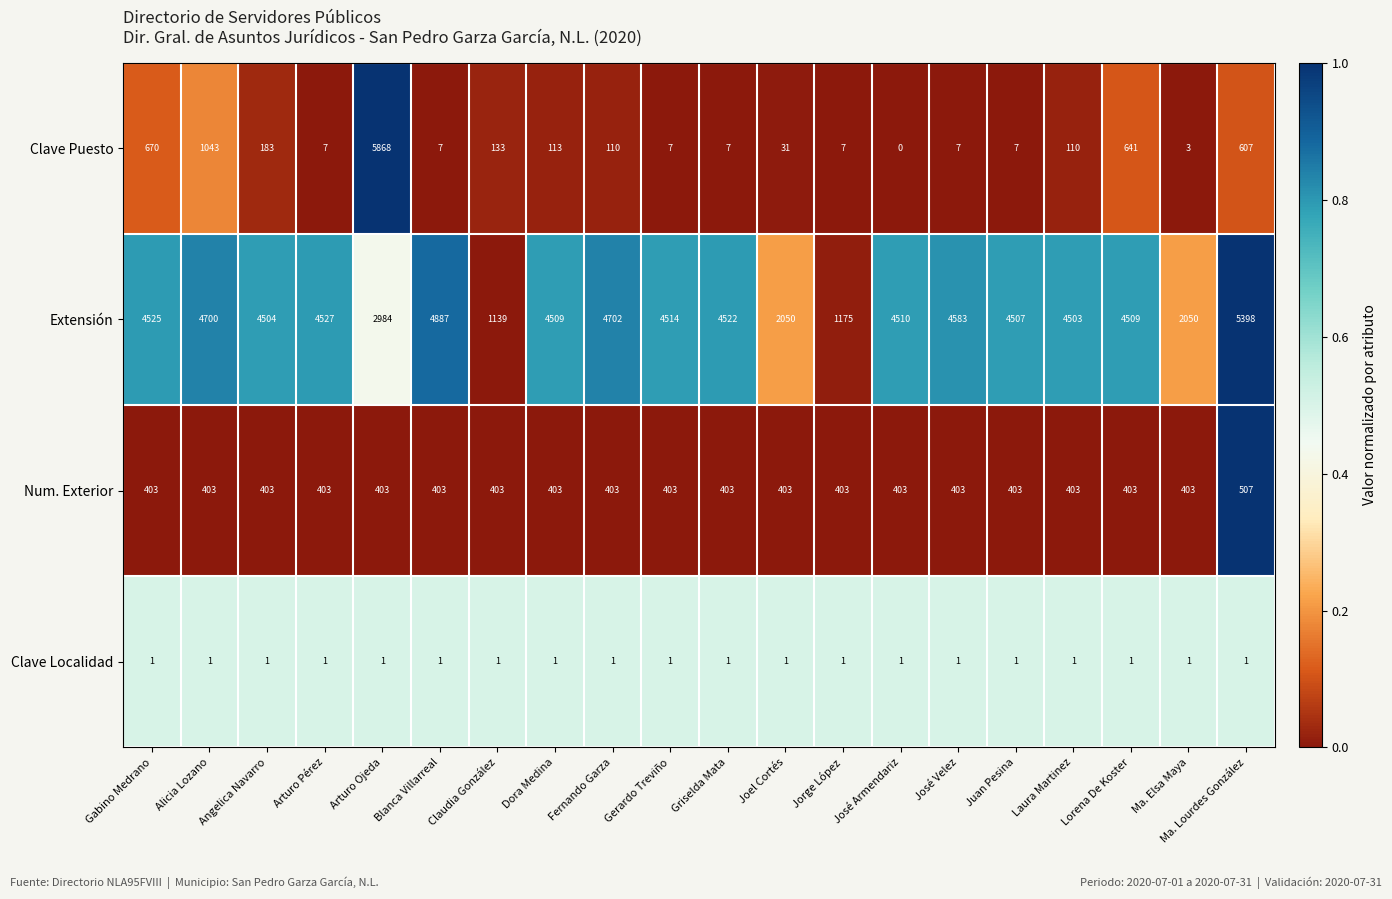

The Num. Exterior series shows 590 at Juan Pesina. True or false?

False